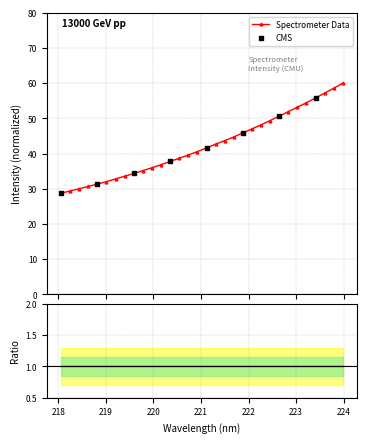

Approximately how many times larger is the value at 223.9802 compared to 223.2172?

1.1